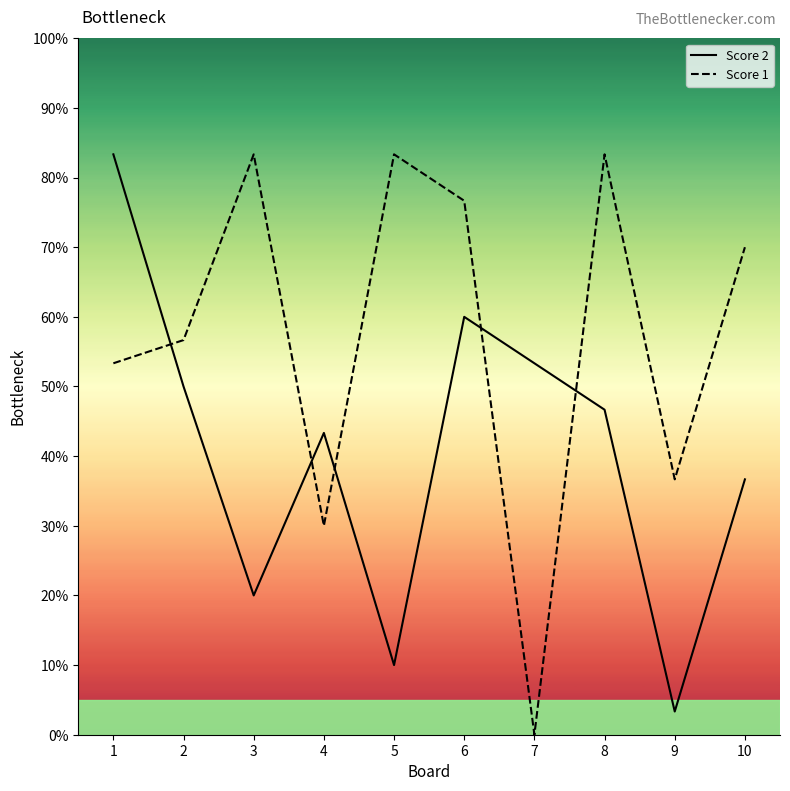

At which label does Score 2 first exceed 14?

1